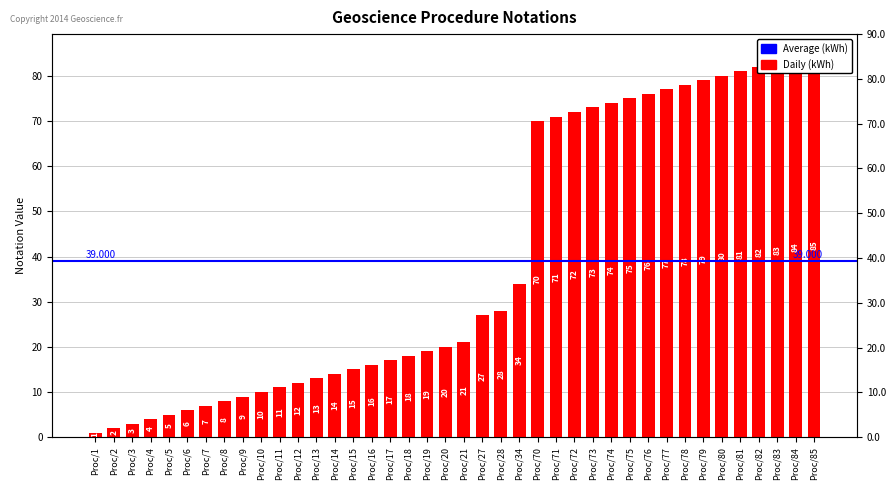

Rank the categories by value from lowest to highest.

Proc/1, Proc/2, Proc/3, Proc/4, Proc/5, Proc/6, Proc/7, Proc/8, Proc/9, Proc/10, Proc/11, Proc/12, Proc/13, Proc/14, Proc/15, Proc/16, Proc/17, Proc/18, Proc/19, Proc/20, Proc/21, Proc/27, Proc/28, Proc/34, Proc/70, Proc/71, Proc/72, Proc/73, Proc/74, Proc/75, Proc/76, Proc/77, Proc/78, Proc/79, Proc/80, Proc/81, Proc/82, Proc/83, Proc/84, Proc/85